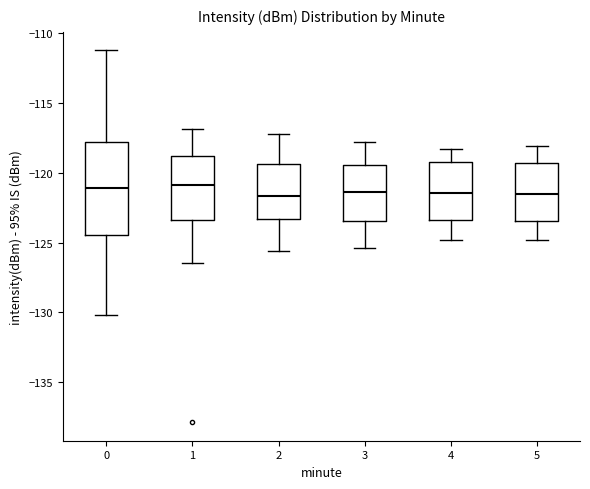

Which box is the tallest, from its lower edge to its upper edge?

0